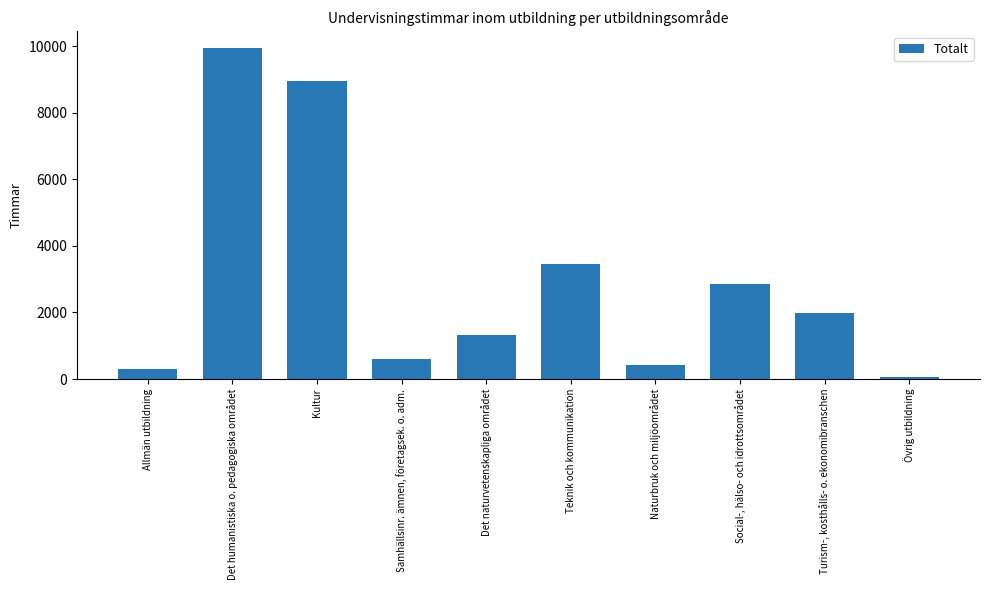

Approximately how many times larger is the value at Social-, hälso- och idrottsområdet compared to Teknik och kommunikation?

0.8